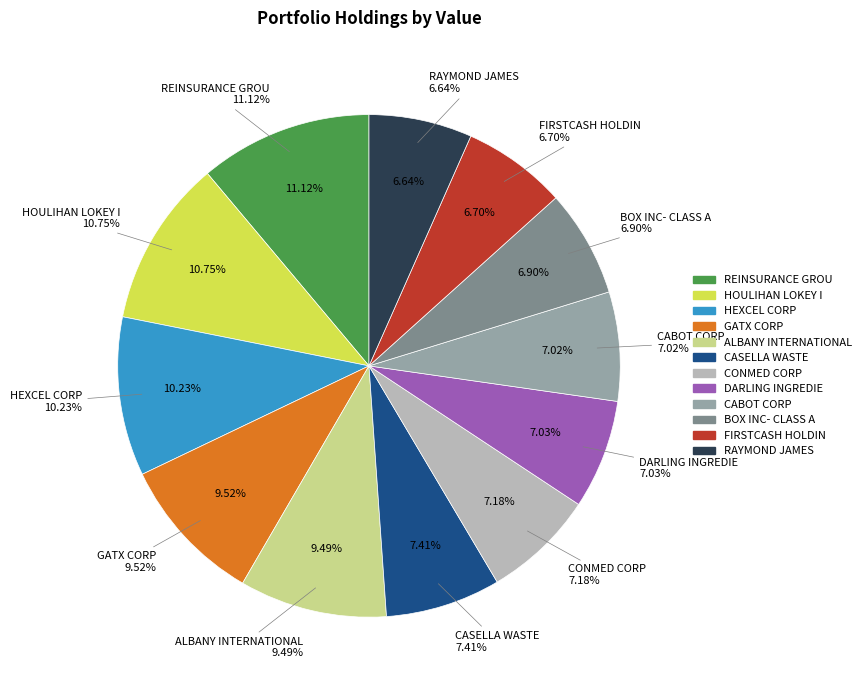

What percentage is the FIRSTCASH HOLDIN slice, to the nearest percent?

7%